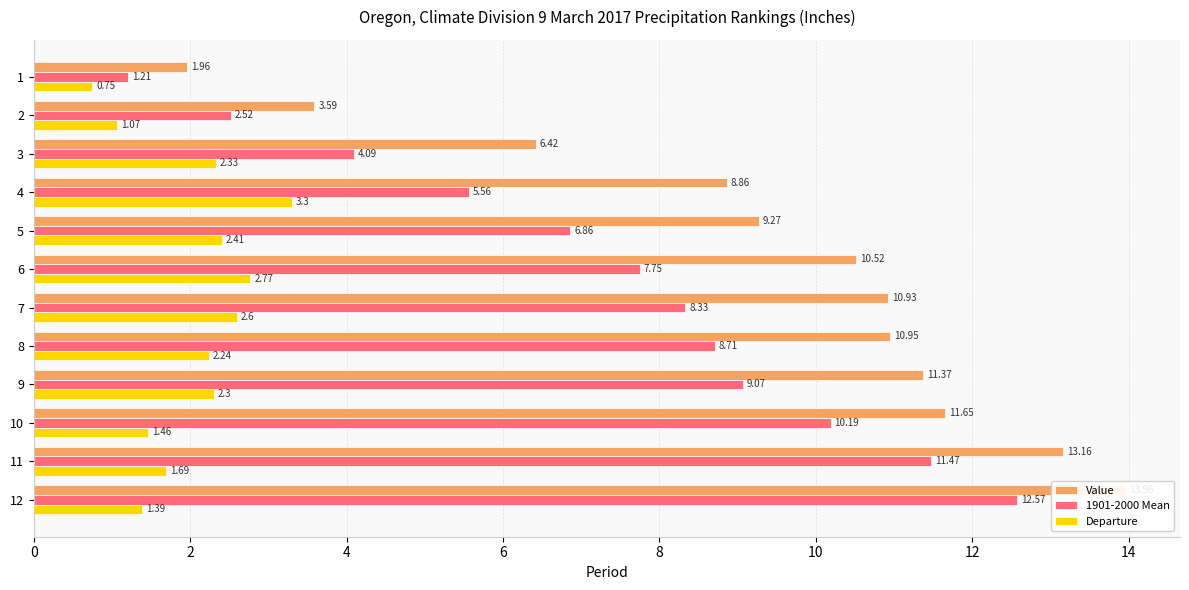

Rank the series by their average value, from lowest to highest.

Departure, 1901-2000 Mean, Value